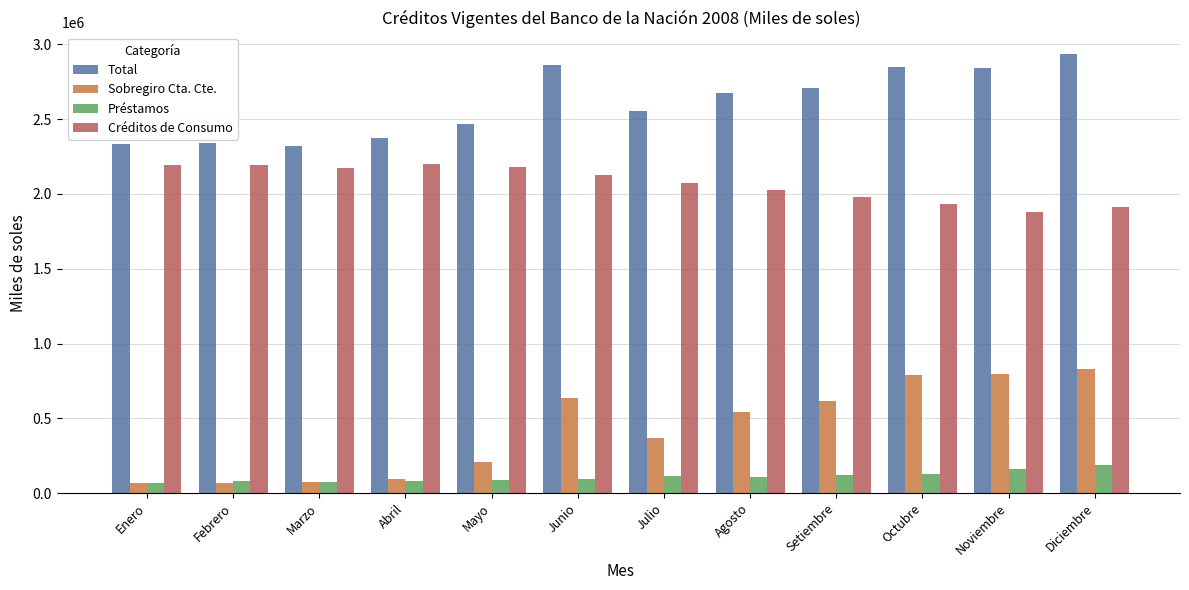

What is the label of the 4th bar from the right?

Setiembre